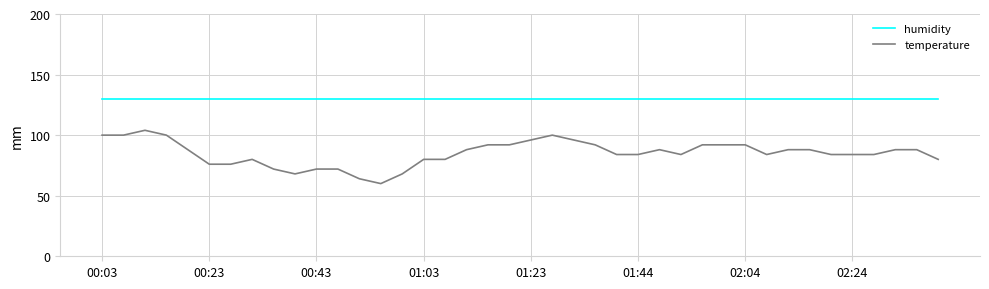

Which series has the largest range (max minus min)?

temperature